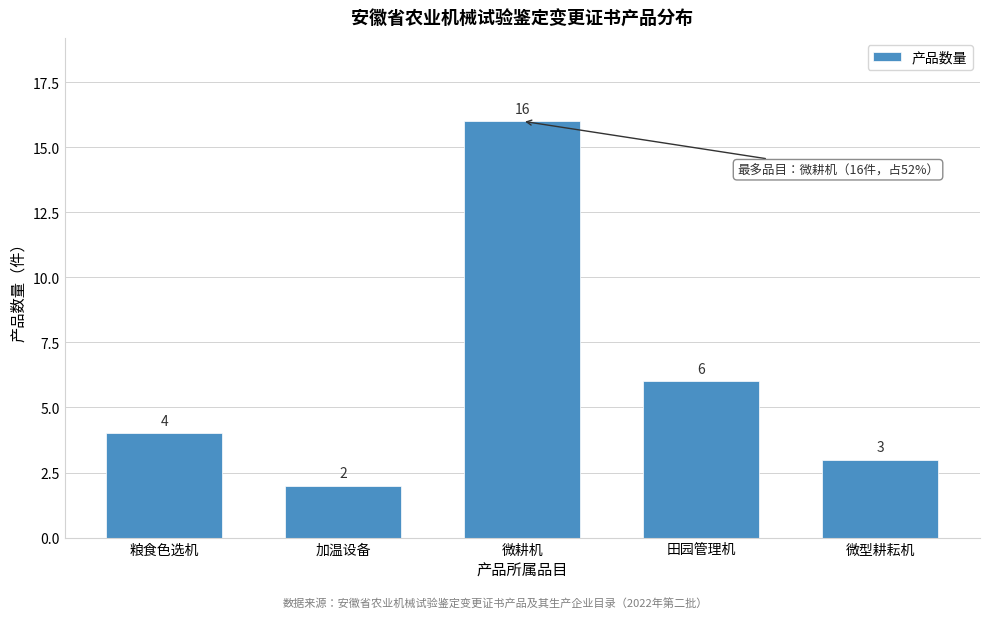

Reading left to right, what are all the values shown in this chart?

粮食色选机=4	加温设备=2	微耕机=16	田园管理机=6	微型耕耘机=3